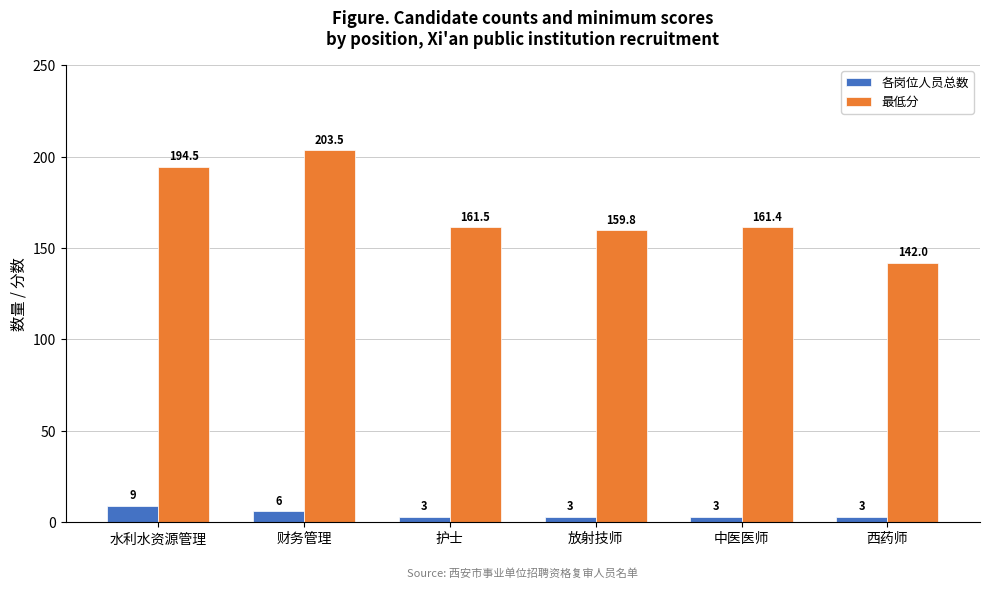

Between 财务管理 and 放射技师, which series saw the biggest shift?

最低分